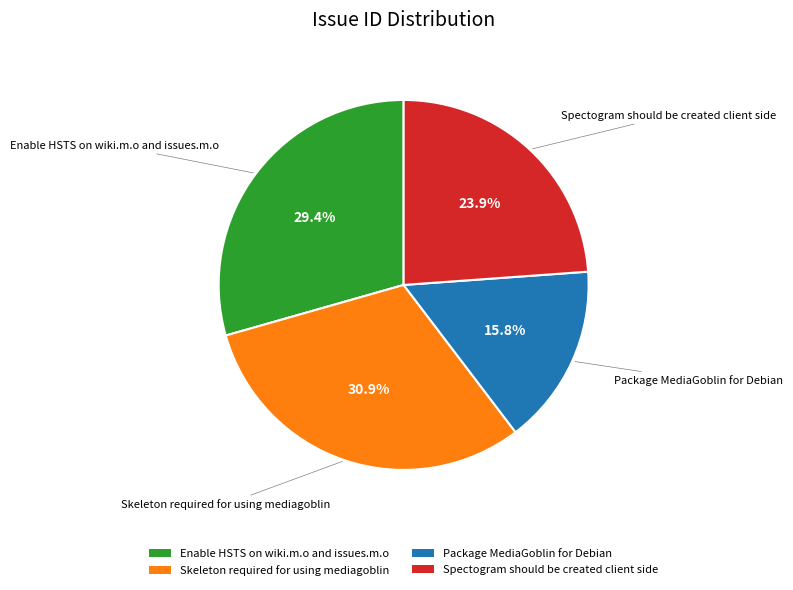

Does Skeleton required for using mediagoblin account for over 50% of the chart?

No